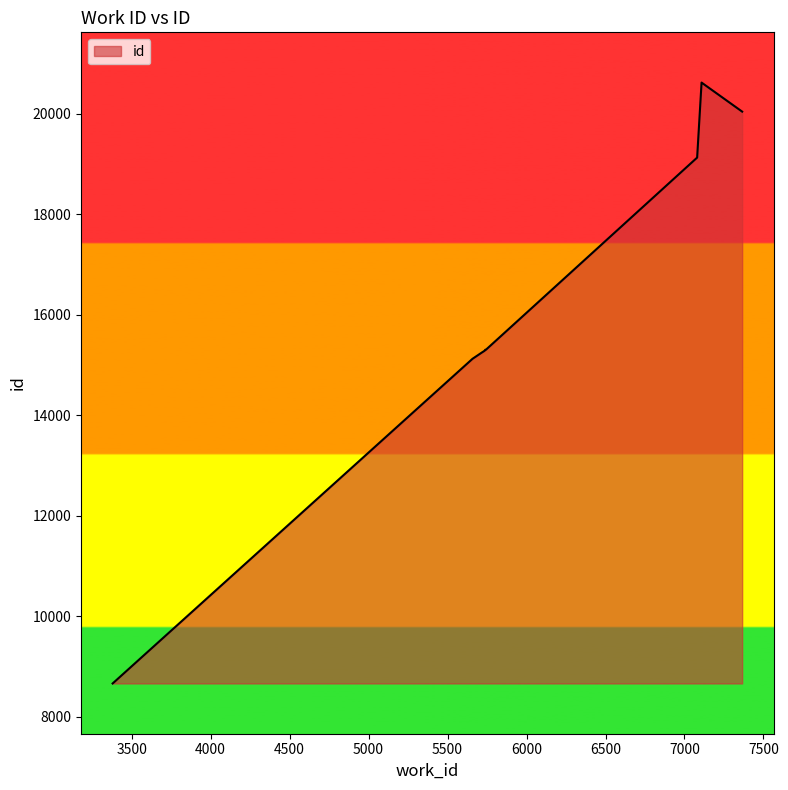

What is the greatest value displayed?

20618